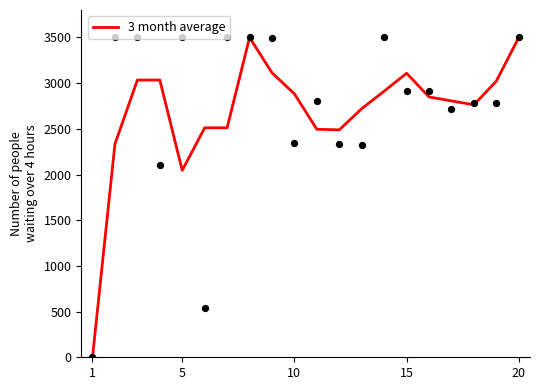

What is the highest value of the 3 month average series?

3499.4